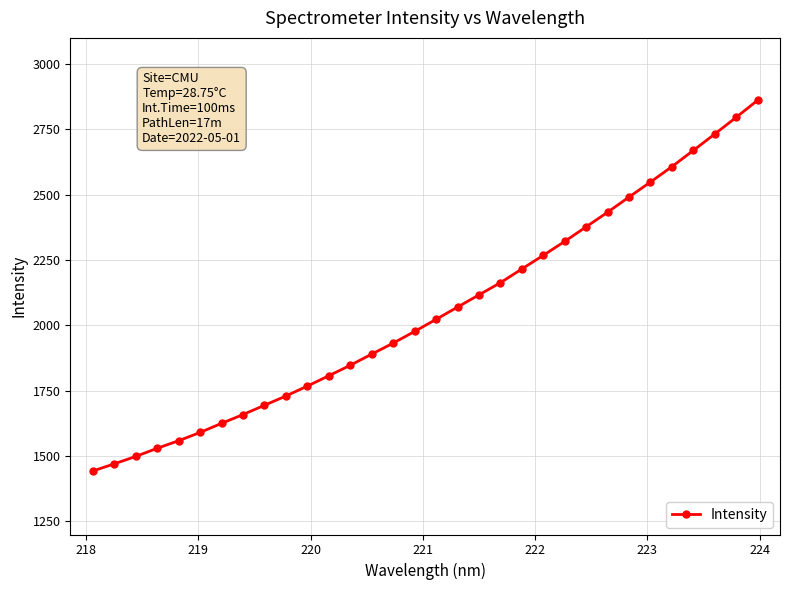

What is the difference between the maximum and minimum values?

1418.3